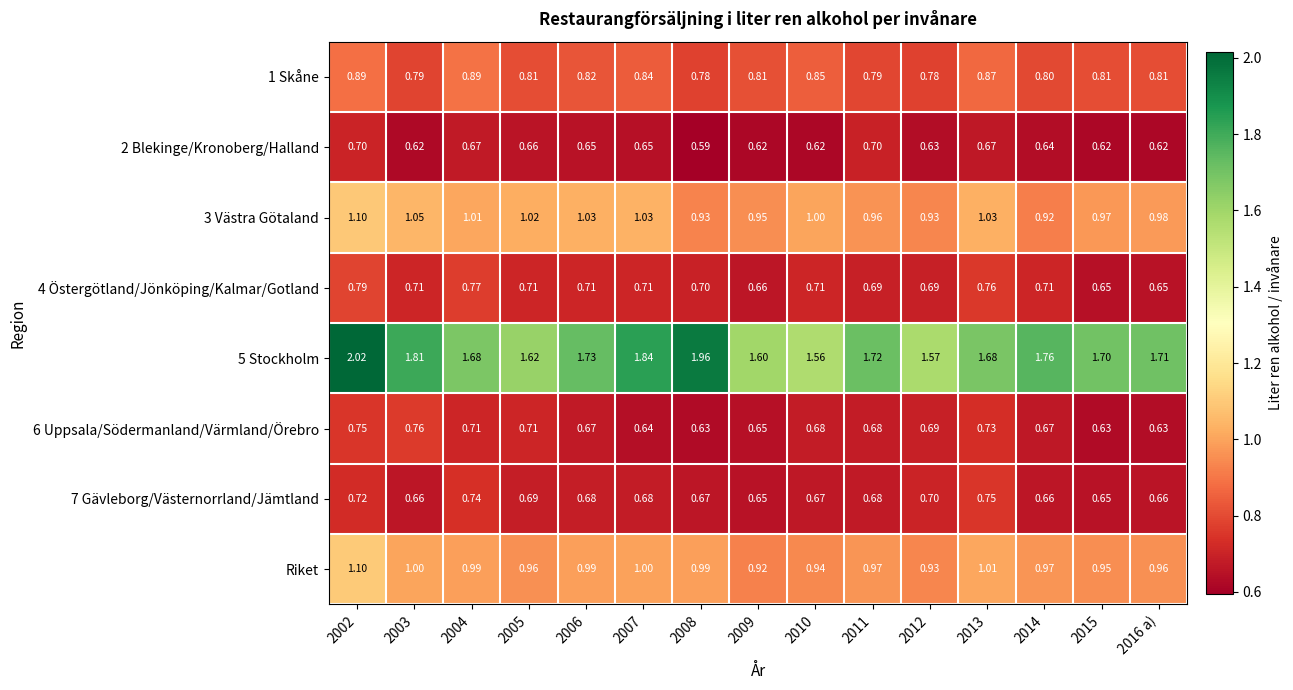

Which series changed the most between 2007 and 2015?

5 Stockholm